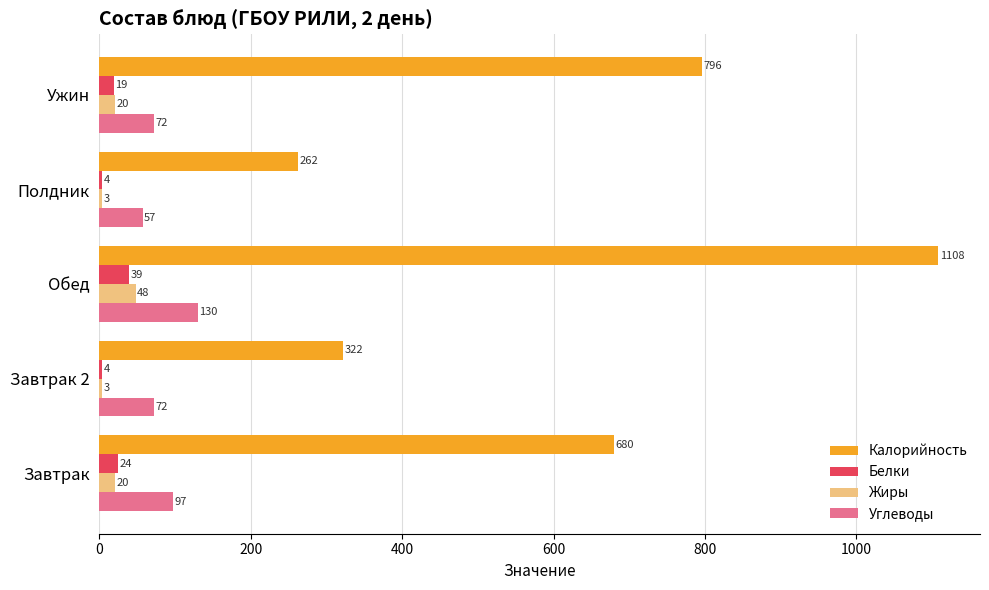

How many categories are shown in the chart?

5